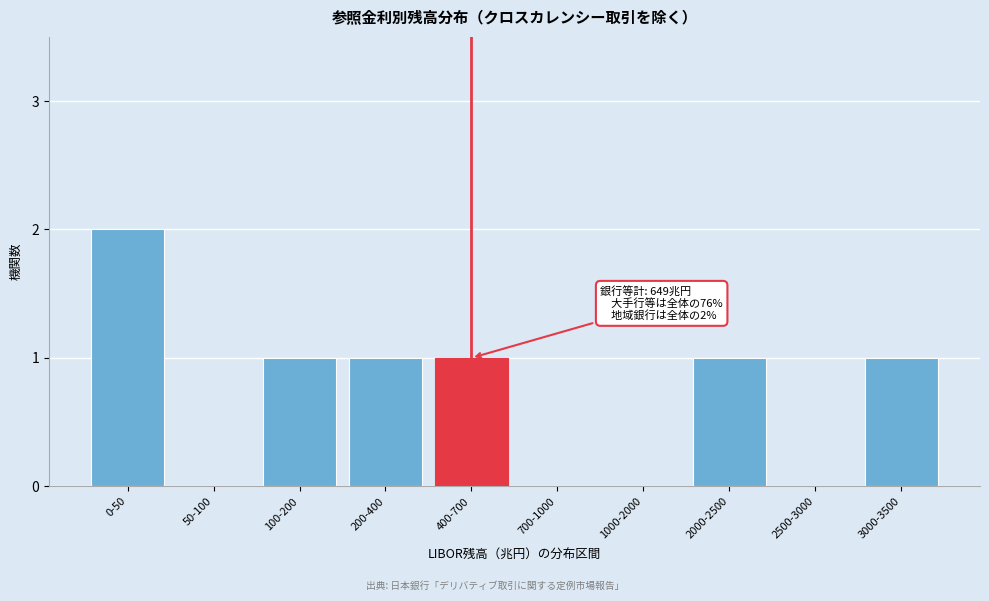

Reading left to right, extract all data points from this chart.

0-50=2	50-100=0	100-200=1	200-400=1	400-700=1	700-1000=0	1000-2000=0	2000-2500=1	2500-3000=0	3000-3500=1